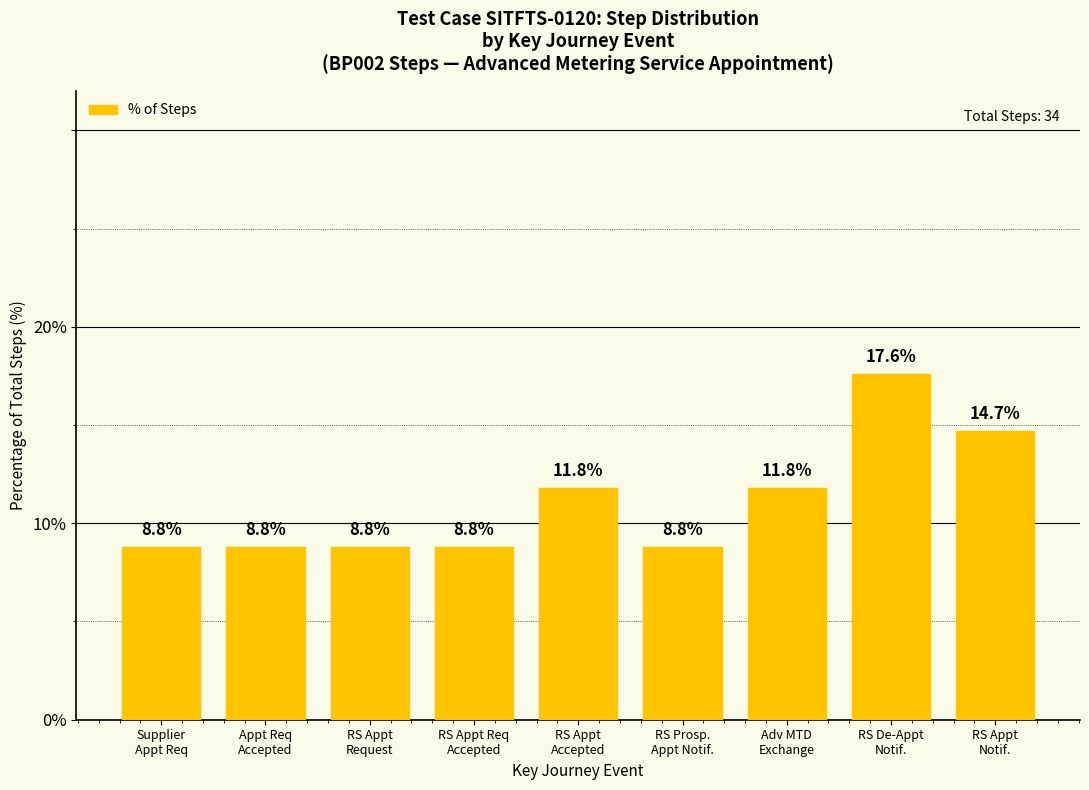

Approximately how many times larger is the value at RS Appt
Accepted compared to RS Appt
Notif.?

0.8